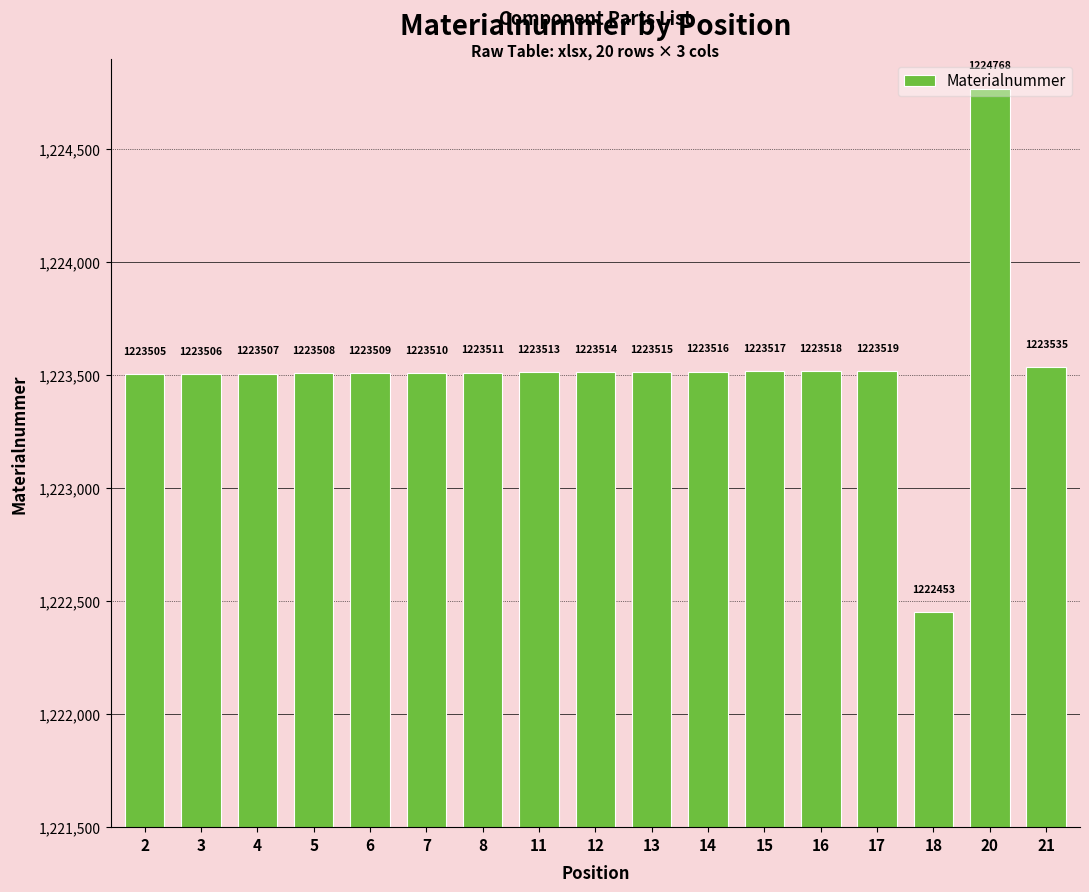

What is the difference between the values at 21 and 5?

27